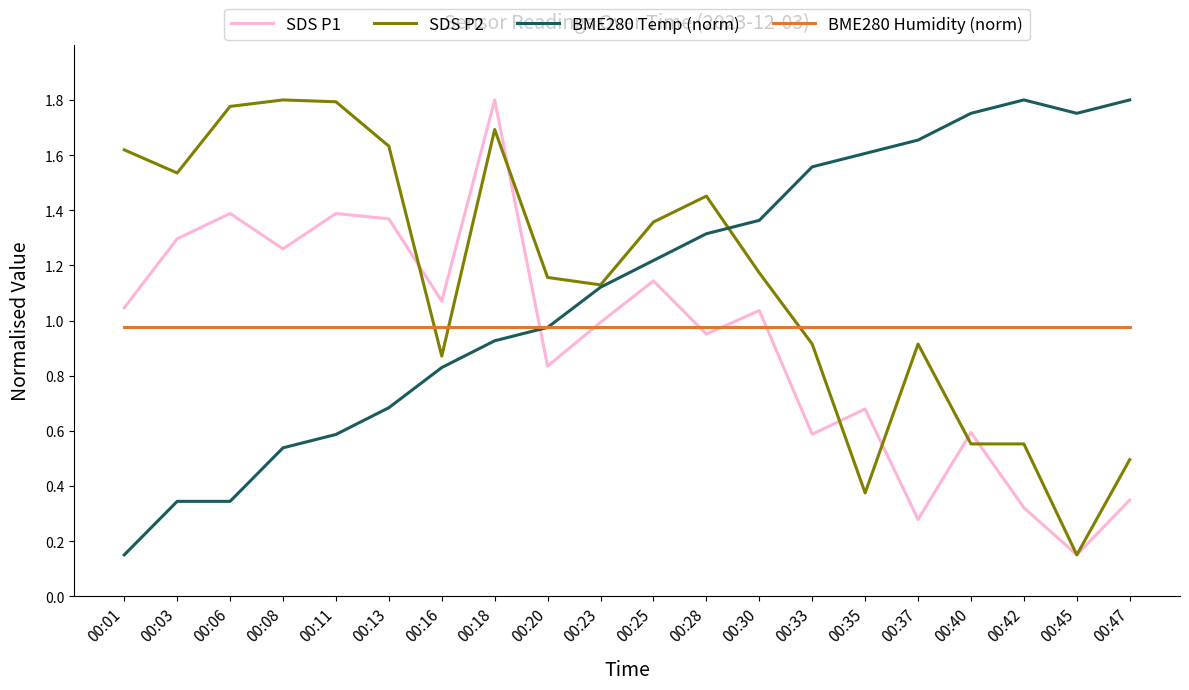

After their last crossing, which series has the higher values: SDS P2 or BME280 Humidity (norm)?

BME280 Humidity (norm)